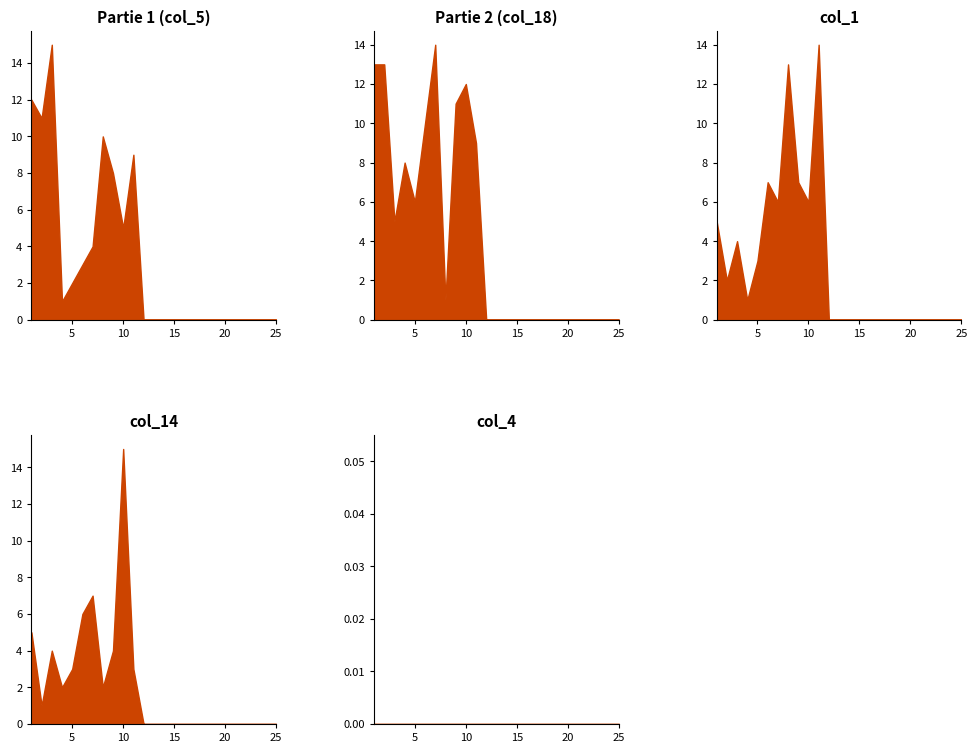

What is the sum of the col_1 values at 23 and 2?

2